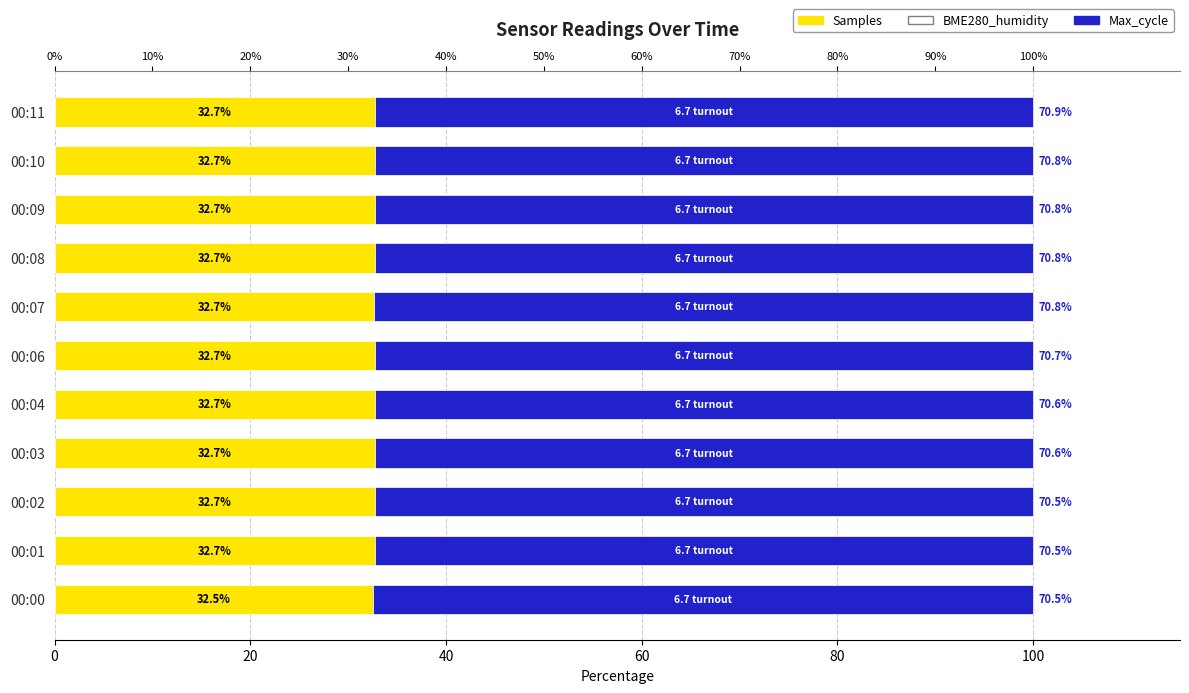

At 00:02, list the series in order from largest to smallest.

Max_cycle, Samples